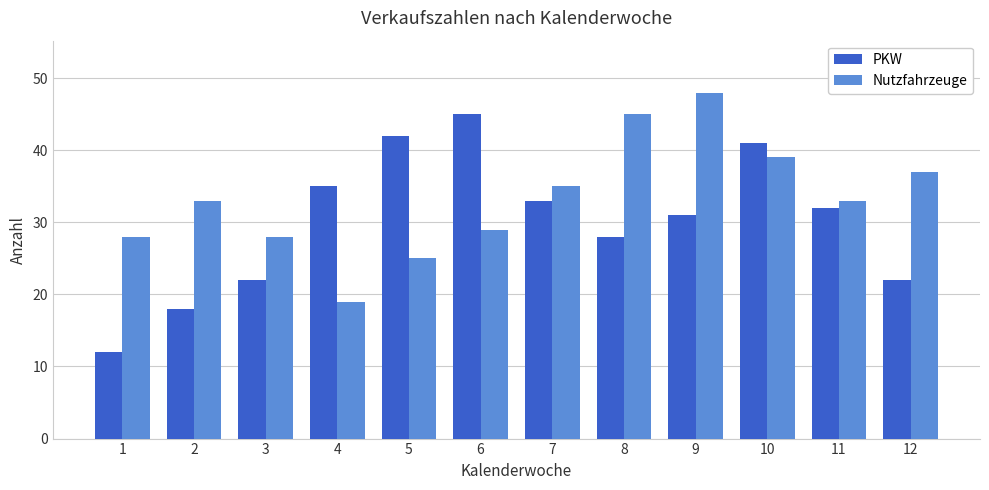

What is the spread (max minus min) of values at 6?

16